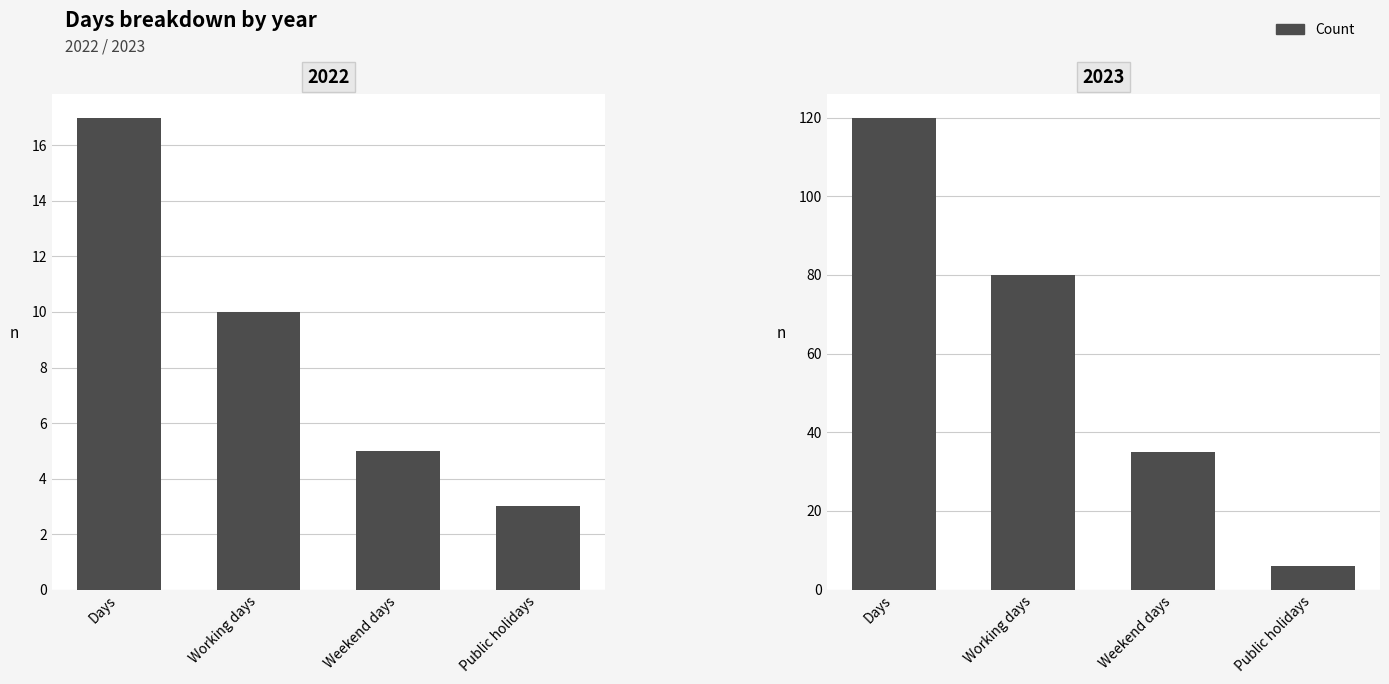

At which label is Working days closest to 45?

2022